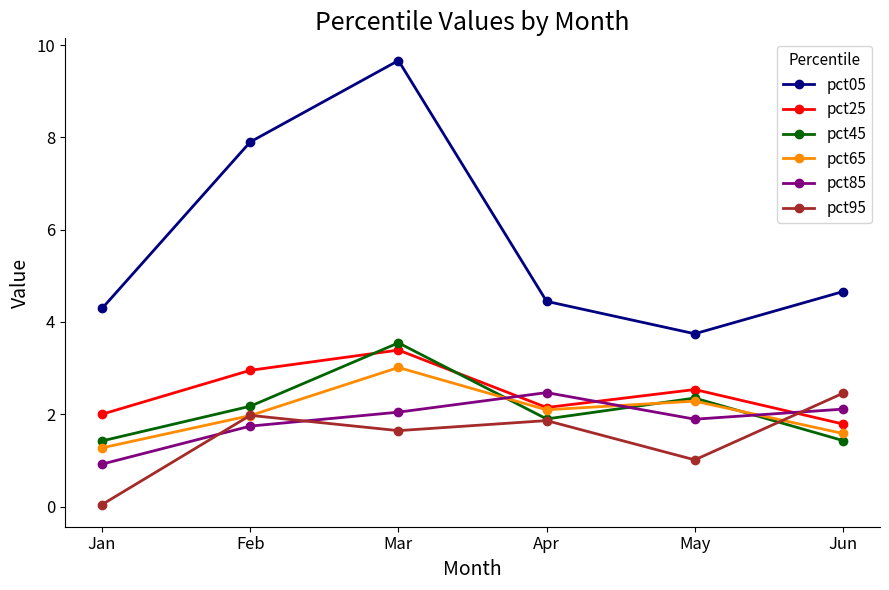

What is the difference between the second highest and minimum values in the pct25 series?

1.2